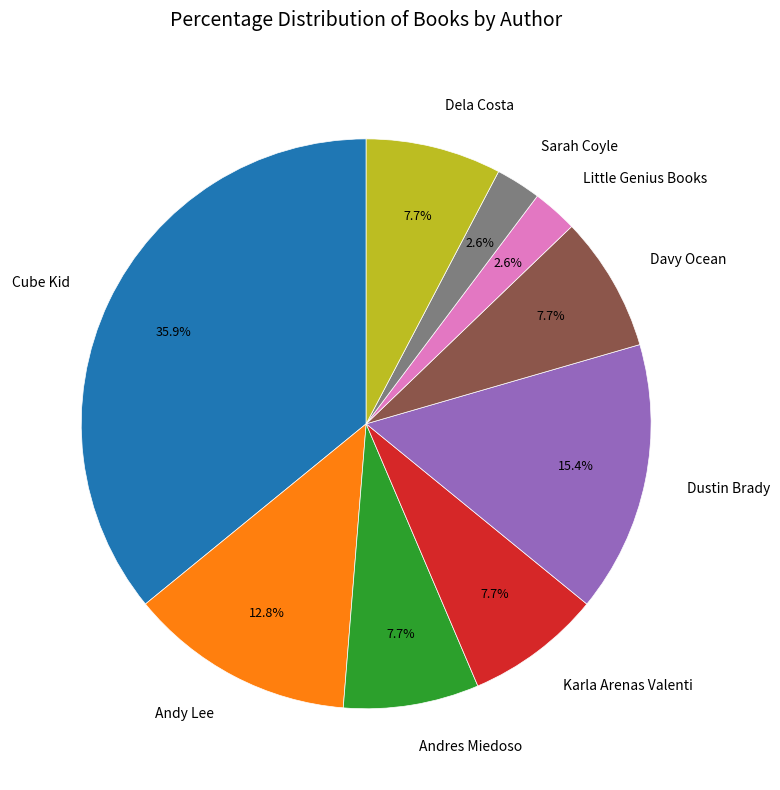

To the nearest percent, what is the difference between the largest and smallest slice percentages?

33%